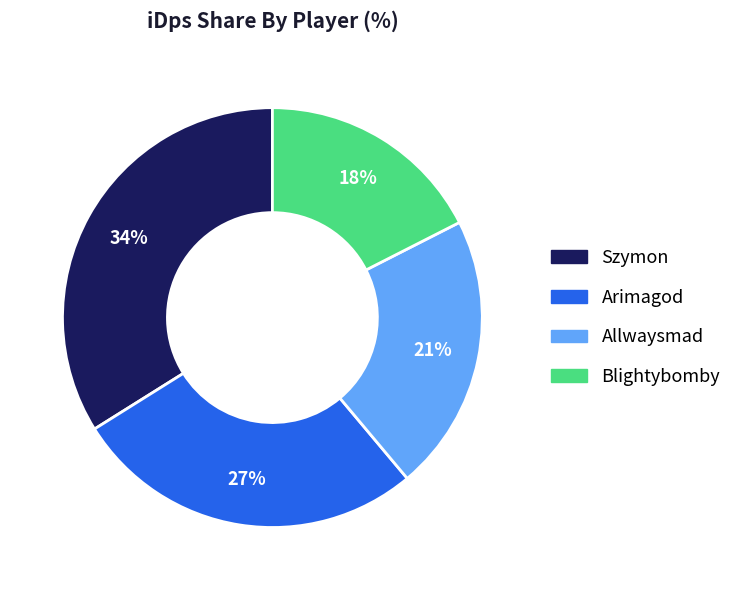

What percentage is the Blightybomby slice, to the nearest percent?

18%